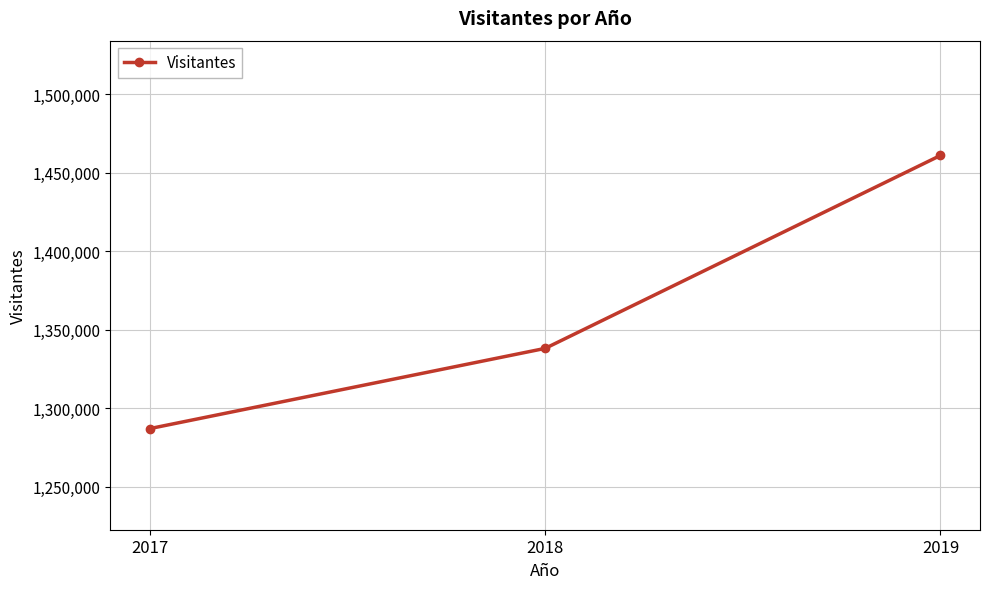

What is the sum of the values at 2018 and 2019?

2799110